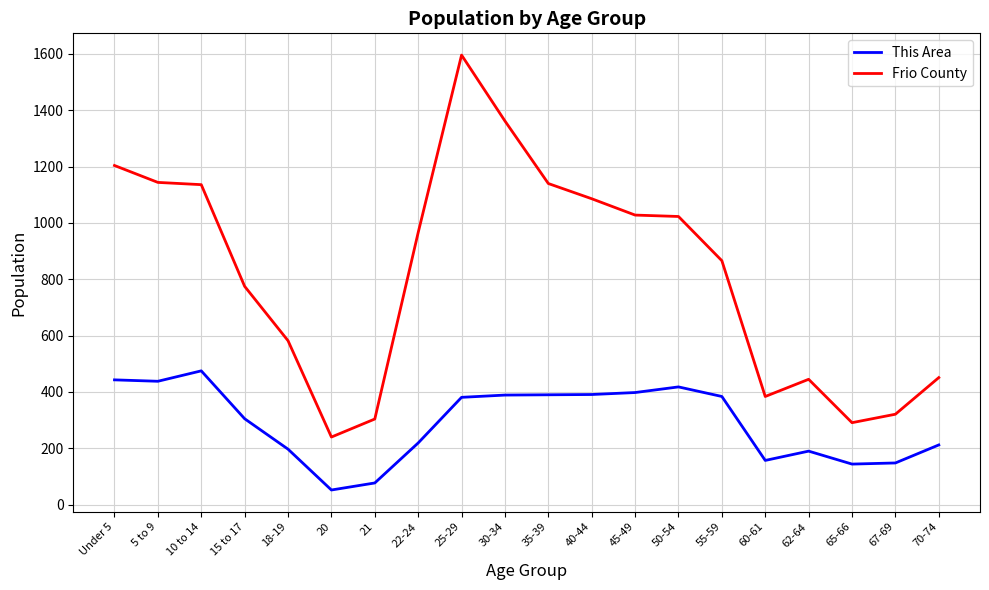

Is this an area chart (filled region under the line)?

No